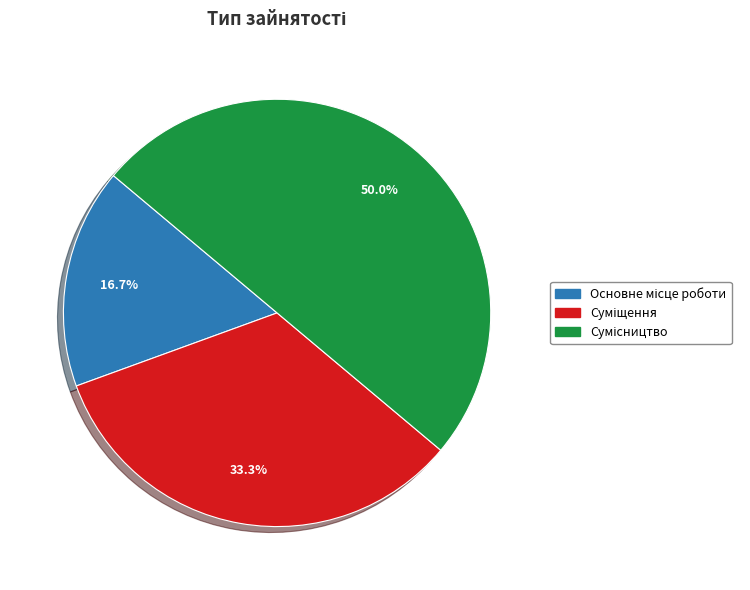

What percentage is the Сумісництво slice, to the nearest percent?

50%